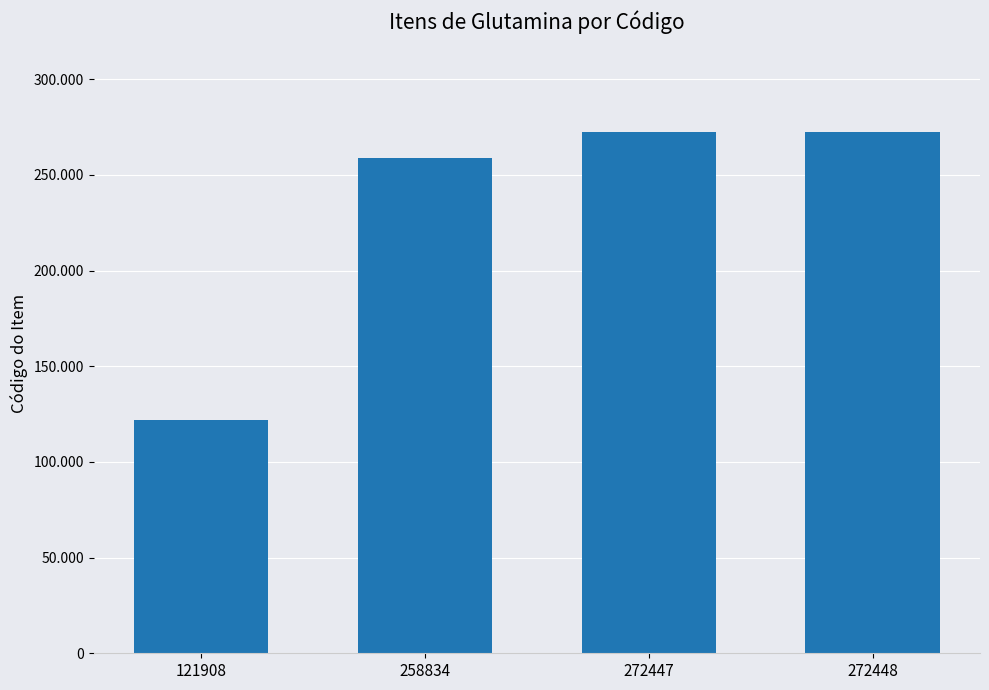

Reading right to left, extract all data points from this chart.

272448=272448	272447=272447	258834=258834	121908=121908